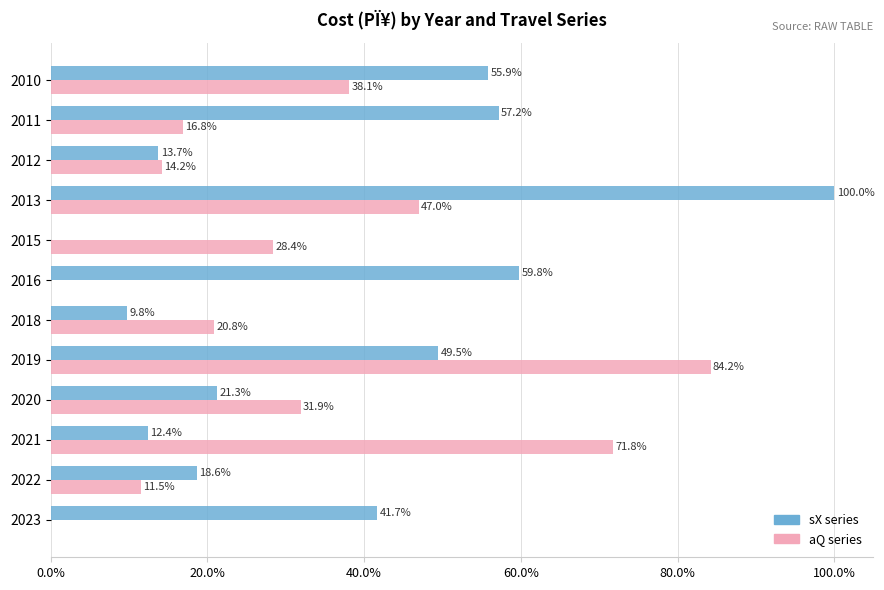

Which series changed the most between 2020 and 2013?

sX series